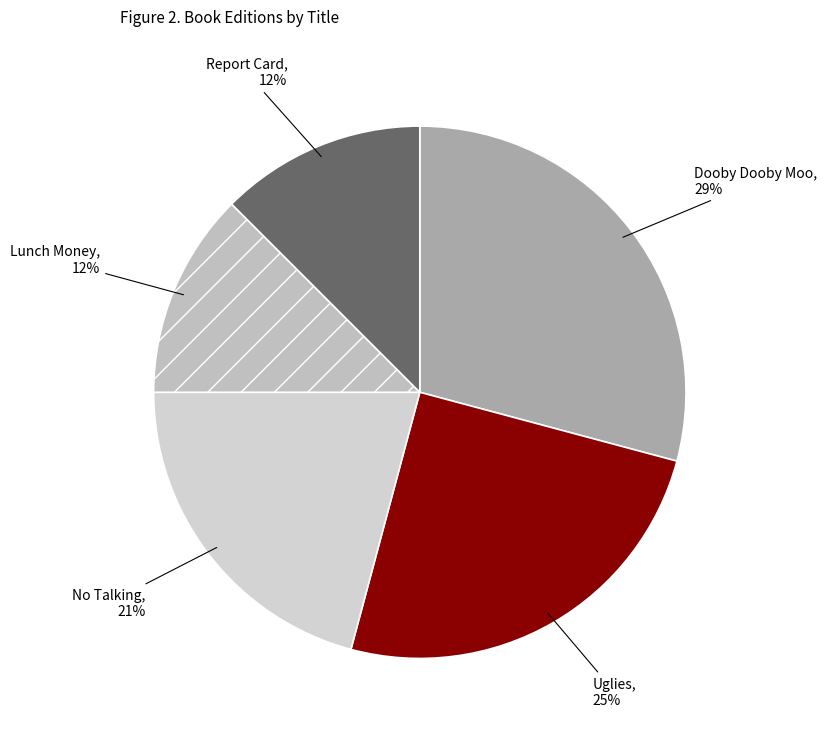

To the nearest percent, what is the difference between the largest and smallest slice percentages?

17%